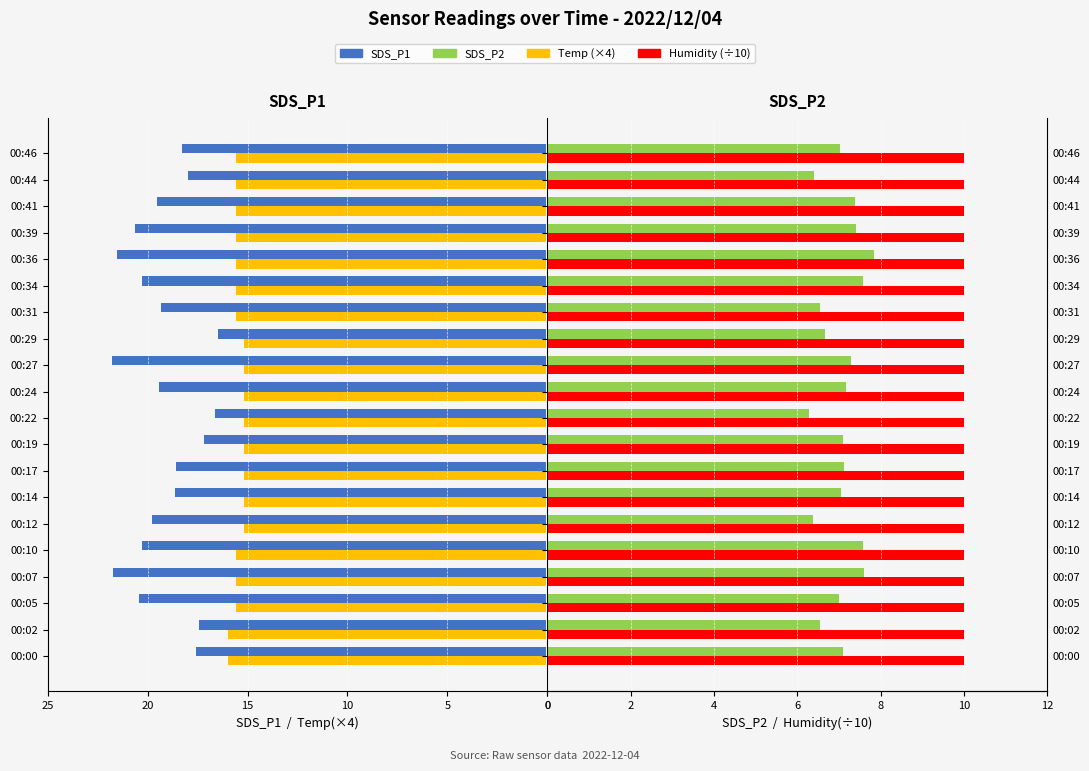

How many bars are there in total?

80